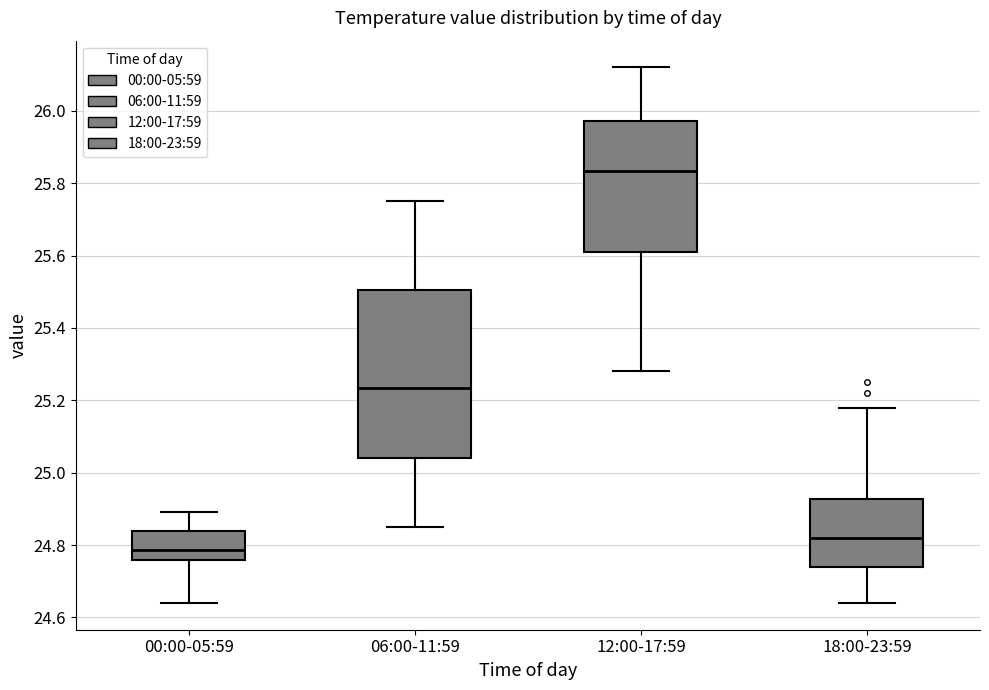

Which box has the lowest median line?

00:00-05:59